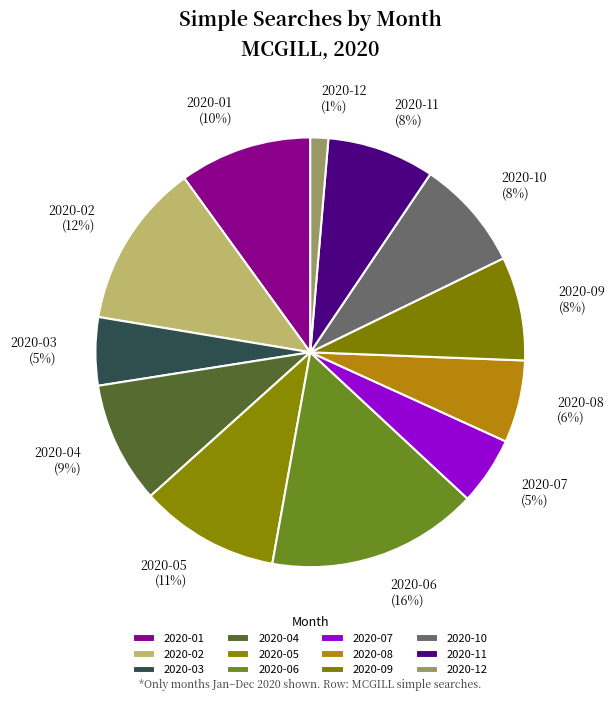

Does any single category account for the majority?

No